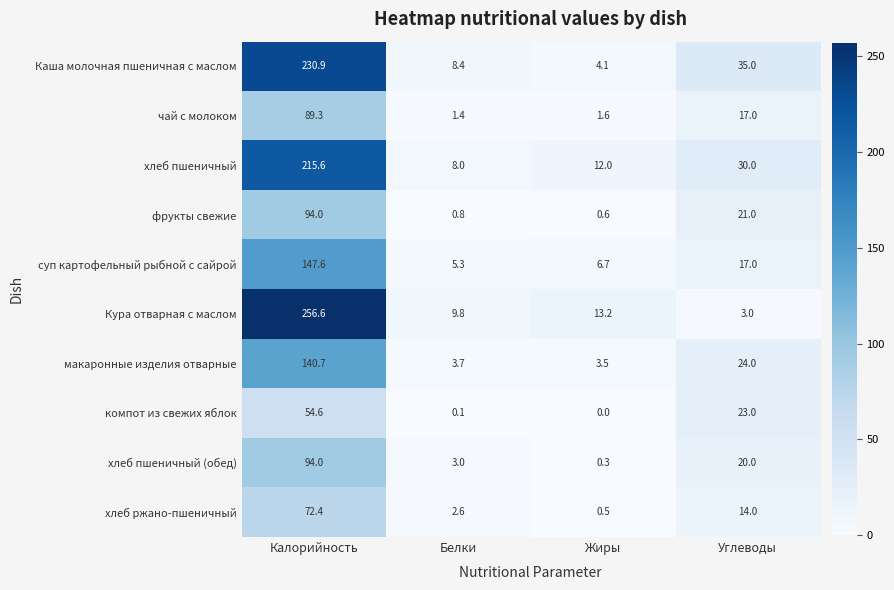

What is the maximum value shown in the chart?

256.6